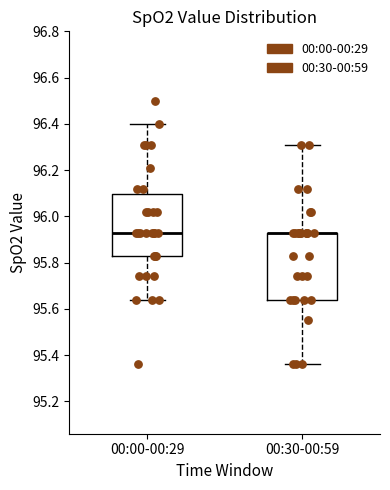

Which box is the tallest, from its lower edge to its upper edge?

00:30-00:59